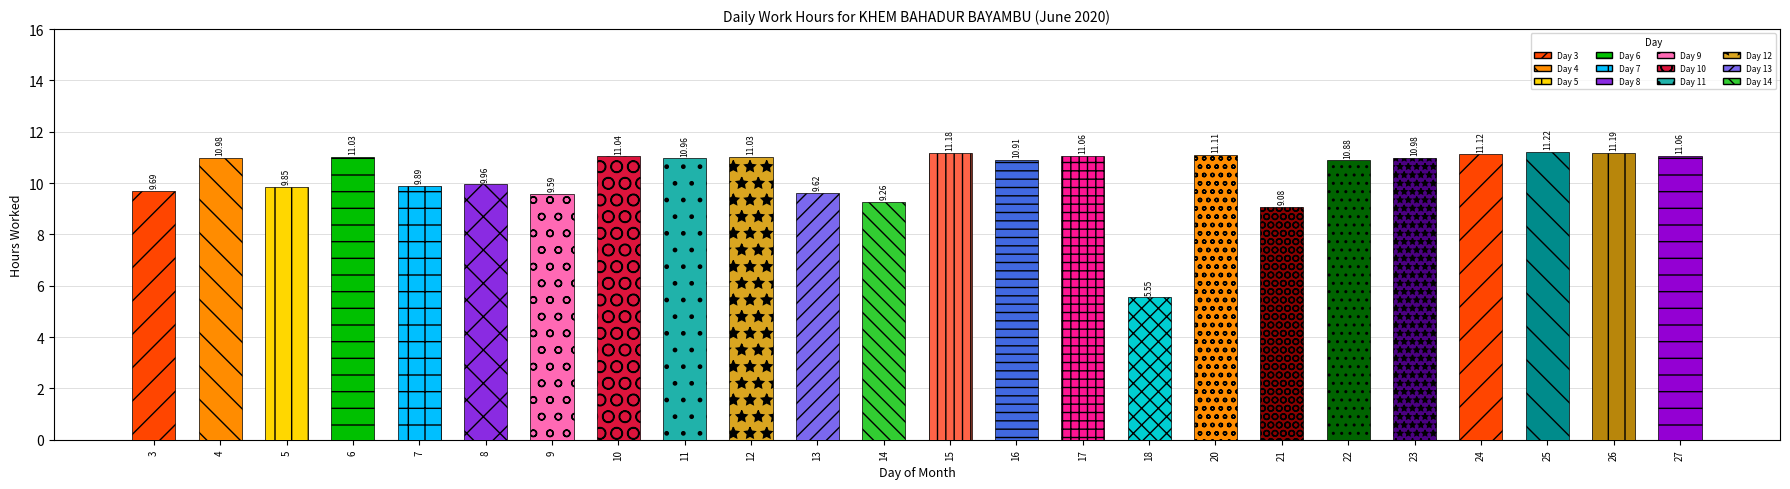

What is the ratio of the value at 3 to the value at 18?

1.7